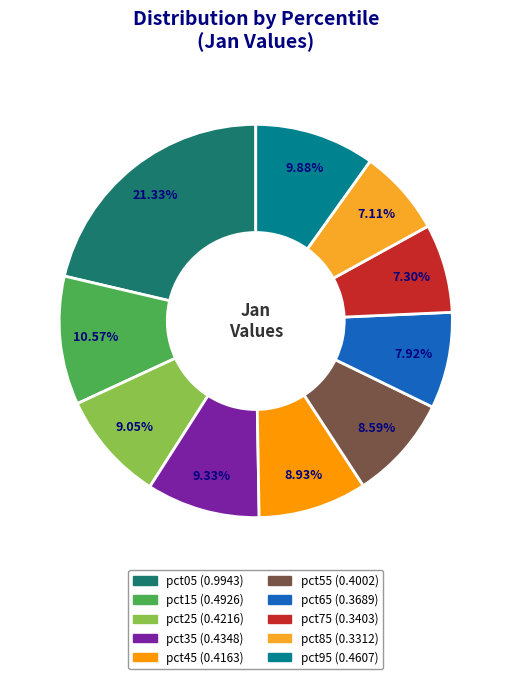

Is it true that pct05 is 13% of the pie?

False